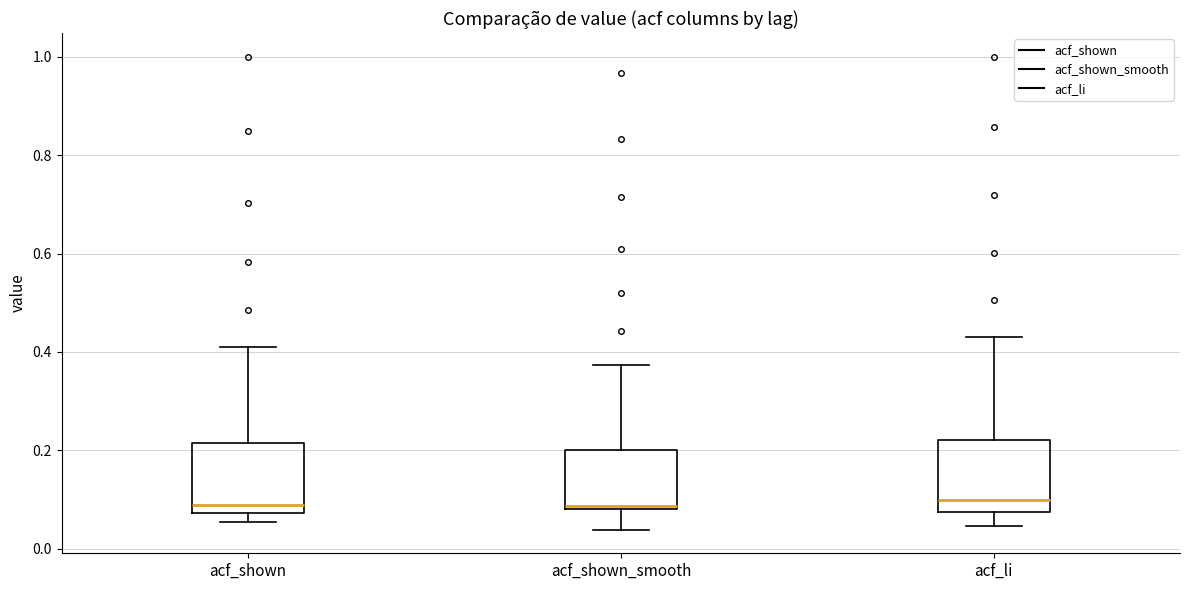

Reading left to right, transcribe this box plot: for each box, give where its median line is, the range the box spans, and where its two whiskers end, as read against the y-axis. The values are not printed on the chart, so give them approximately, as read against the axis.

acf_shown: median 0.08 (just above the box's lower edge), box 0.08 to 0.22, whiskers 0.06 to 0.42
acf_shown_smooth: median 0.08, box 0.08 to 0.20, whiskers 0.04 to 0.38
acf_li: median 0.10, box 0.08 to 0.22, whiskers 0.04 to 0.44